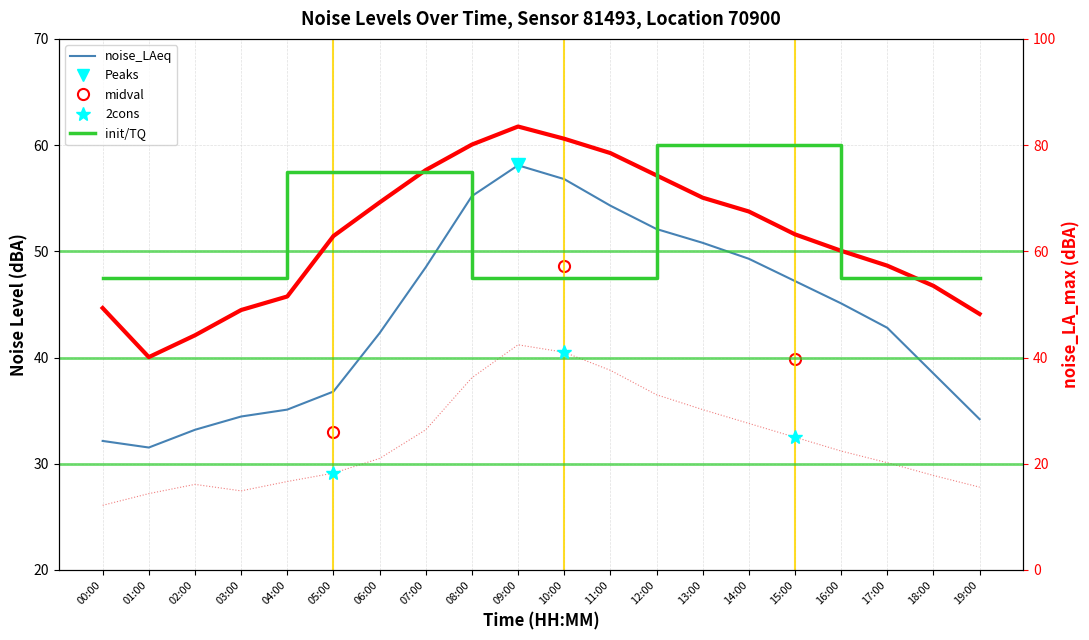

List the labels in order of noise_LAeq value, smallest first.

01:00, 00:00, 02:00, 19:00, 03:00, 04:00, 05:00, 18:00, 06:00, 17:00, 16:00, 15:00, 07:00, 14:00, 13:00, 12:00, 11:00, 08:00, 10:00, 09:00